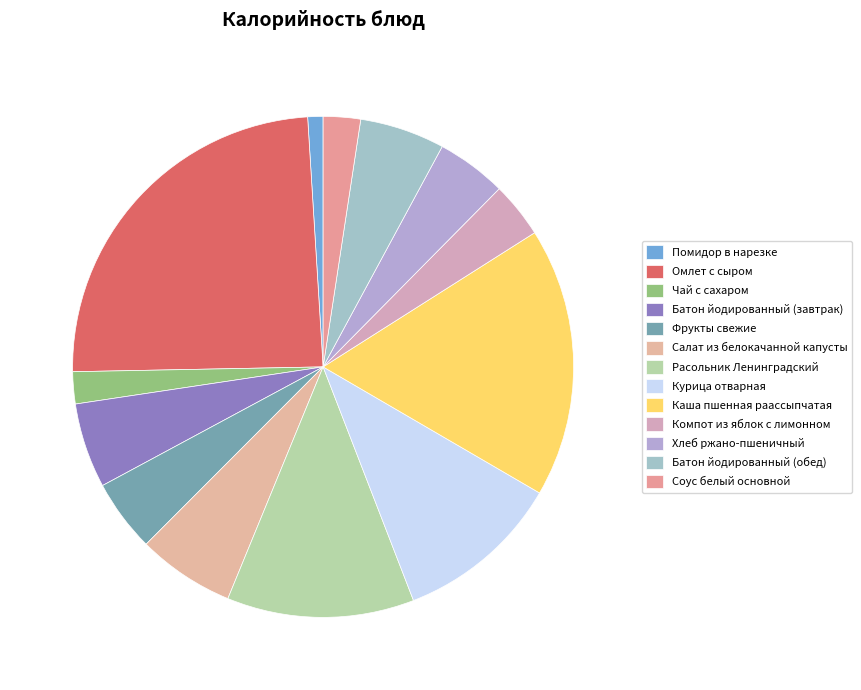

The Хлеб ржано-пшеничный slice represents 5% of the pie. True or false?

True